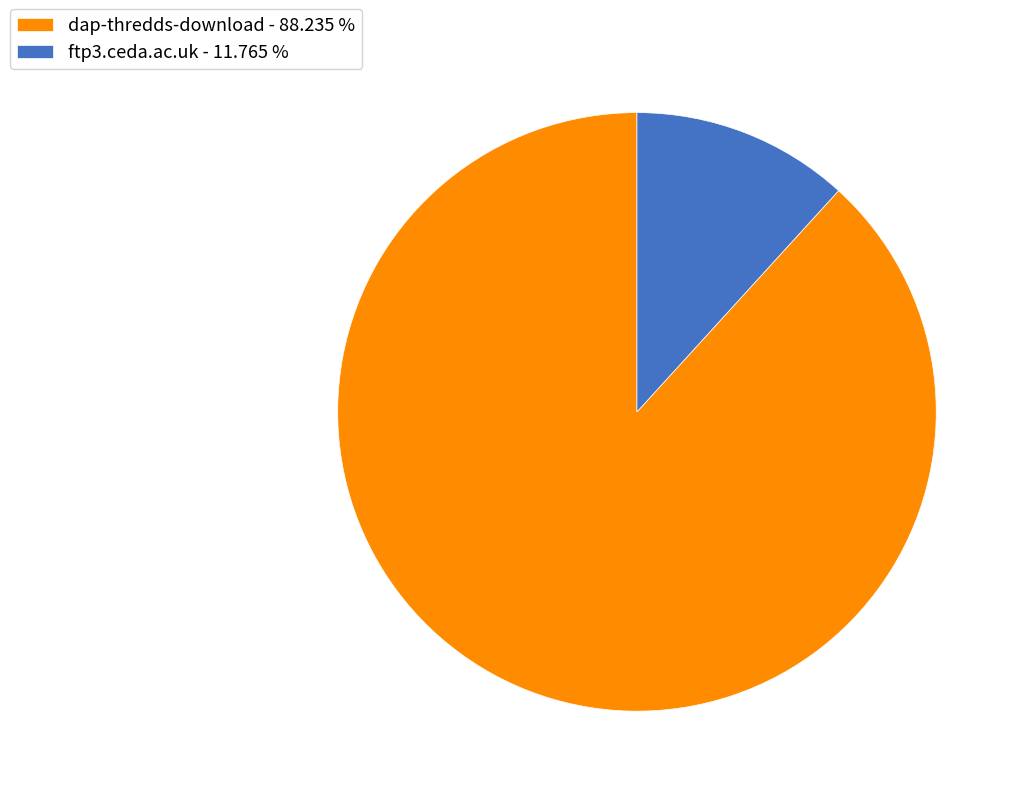

Between ftp3.ceda.ac.uk and dap-thredds-download, which is larger?

dap-thredds-download